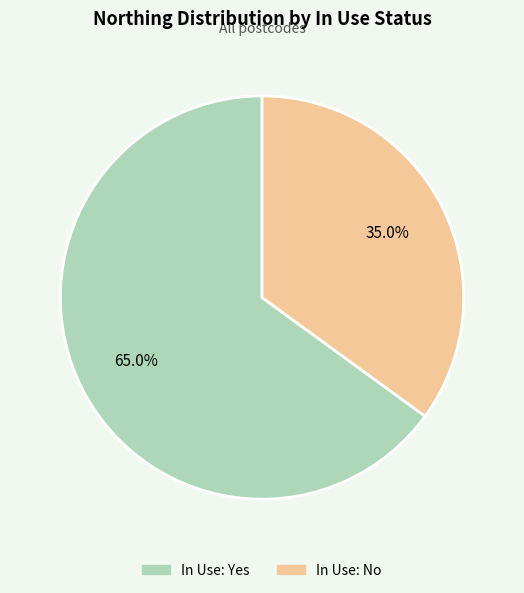

Rank the categories by value from lowest to highest.

In Use: No, In Use: Yes